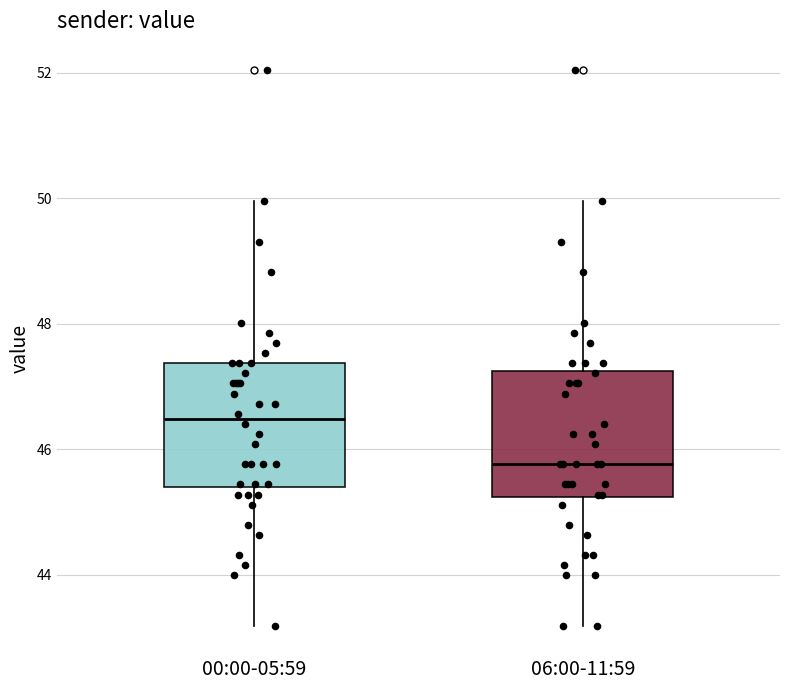

Where does the lower whisker of the box for 00:00-05:59 end on the y-axis? The values are not printed on the chart, so give them approximately, as read against the axis.

43.2